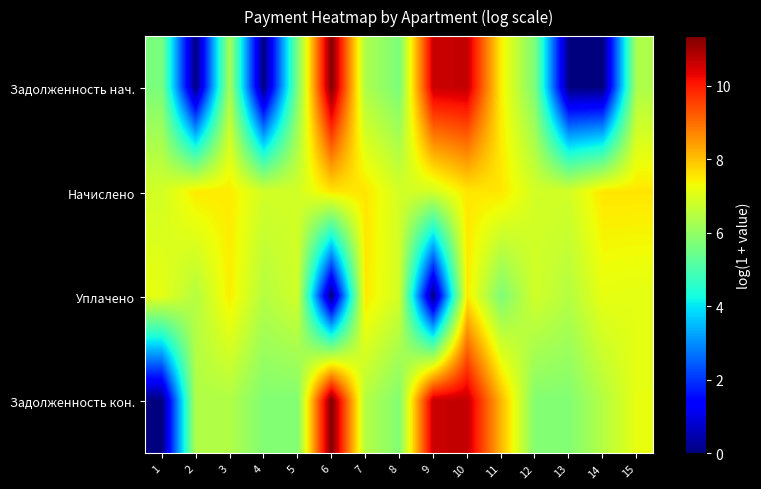

Reading left to right, what are all the values shown in this chart?

Задолженность нач.: 1=5.7	2=0.0	3=6.3	4=0.0	5=5.7	6=11.3	7=6.3	8=5.7	9=10.6	10=10.7	11=7.4	12=5.7	13=0.0	14=0.0	15=6.3
Начислено: 1=6.9	2=7.5	3=7.5	4=6.9	5=6.9	6=7.6	7=7.5	8=6.9	9=6.9	10=7.5	11=7.5	12=6.9	13=6.9	14=7.6	15=7.5
Уплачено: 1=7.1	2=6.5	3=7.5	4=6.5	5=6.8	6=0.0	7=7.5	8=6.8	9=0.0	10=7.5	11=5.7	12=6.8	13=6.5	14=7.1	15=7.1
Задолженность кон.: 1=0.0	2=6.4	3=6.4	4=5.8	5=5.8	6=11.3	7=6.4	8=5.8	9=10.6	10=10.7	11=8.1	12=5.8	13=5.8	14=6.5	15=7.1